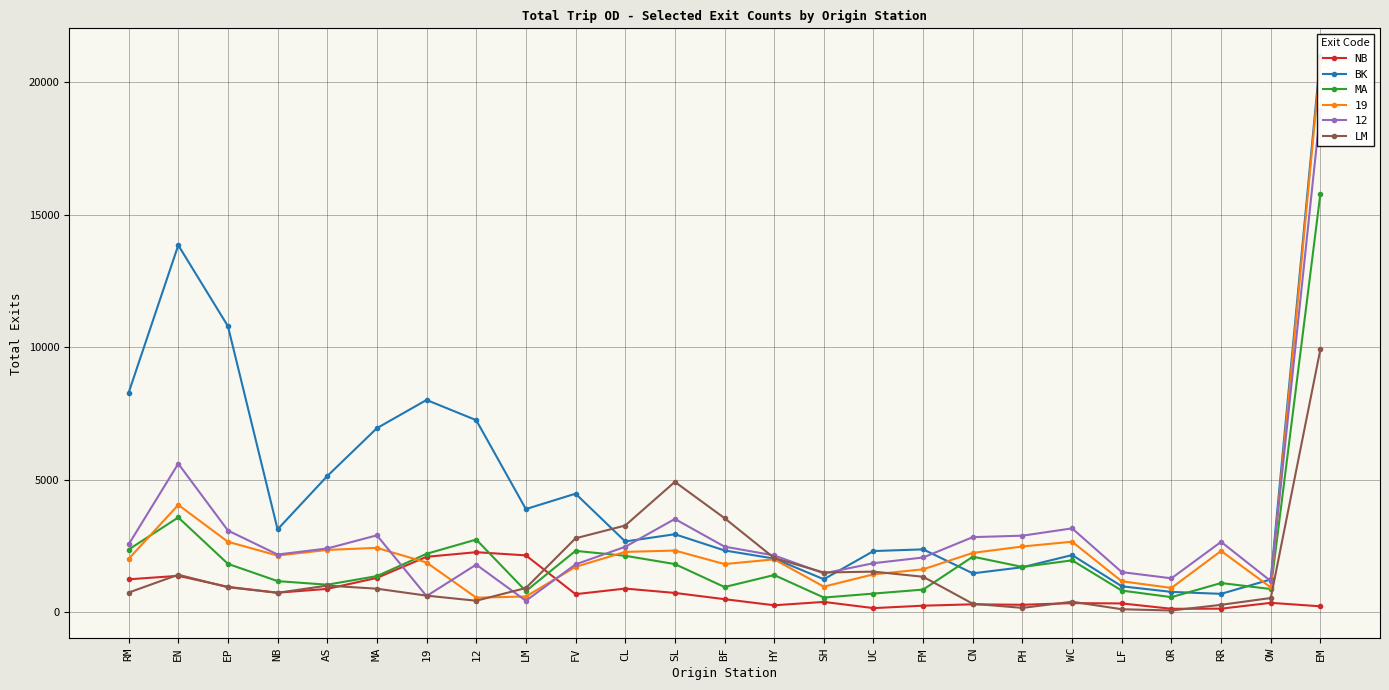

What is the total value across all series at LM?

7765